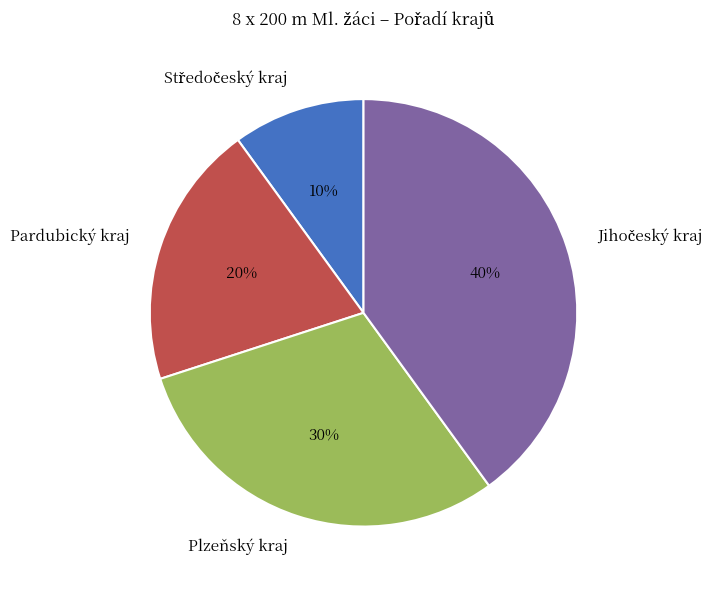

To the nearest percent, what is the difference between the largest and smallest slice percentages?

30%